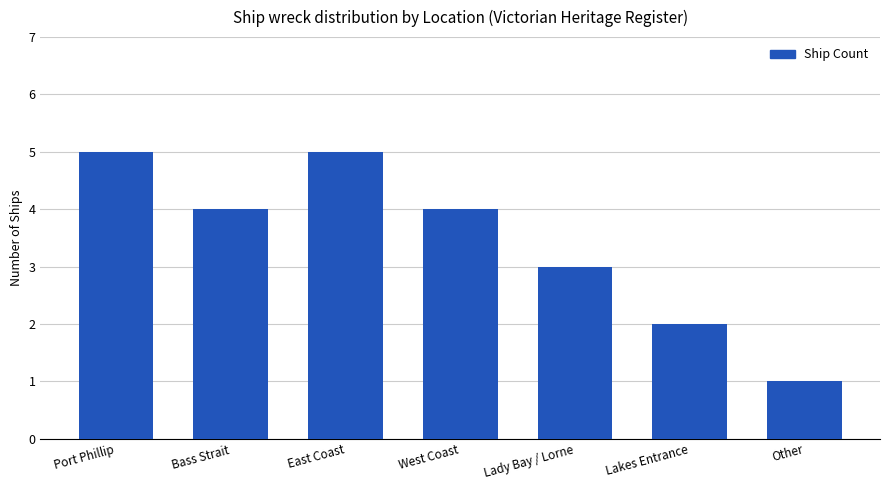

Is it true that the value at Lakes Entrance is 3?

False